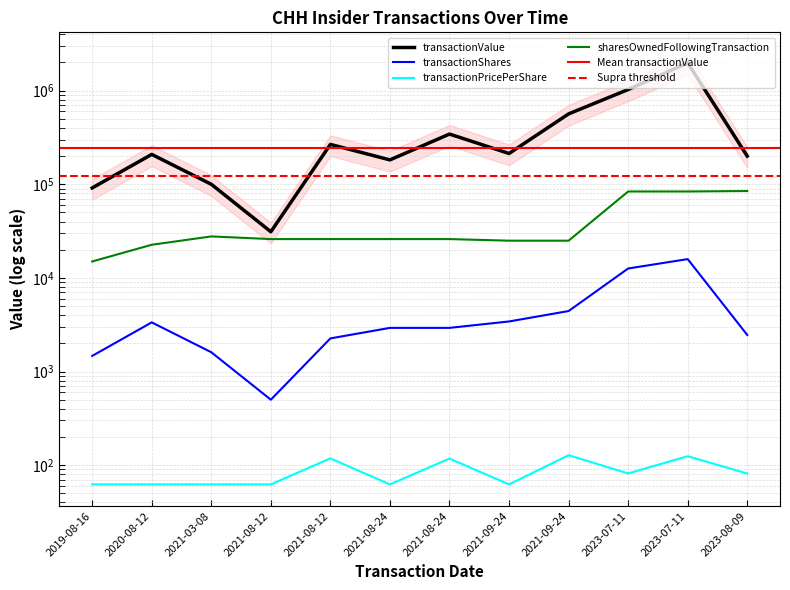

What is the sum of all transactionValue values?

5206733.0